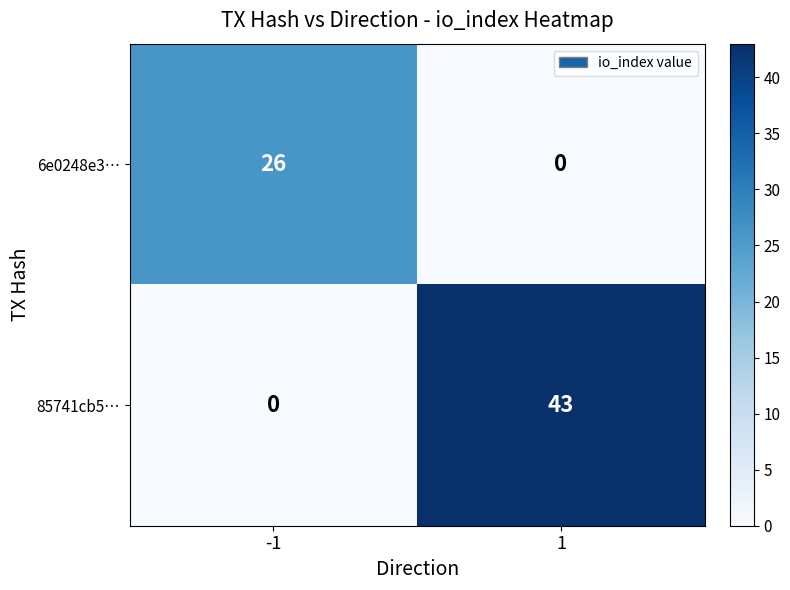

Reading left to right, what are all the values shown in this chart?

6e0248e3…: -1=26	1=0
85741cb5…: -1=0	1=43